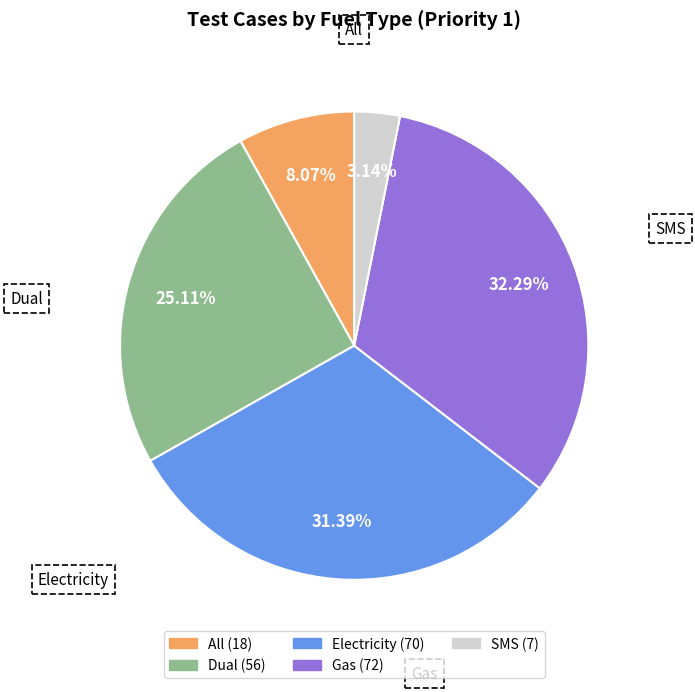

Which category has the biggest portion of the pie?

Gas